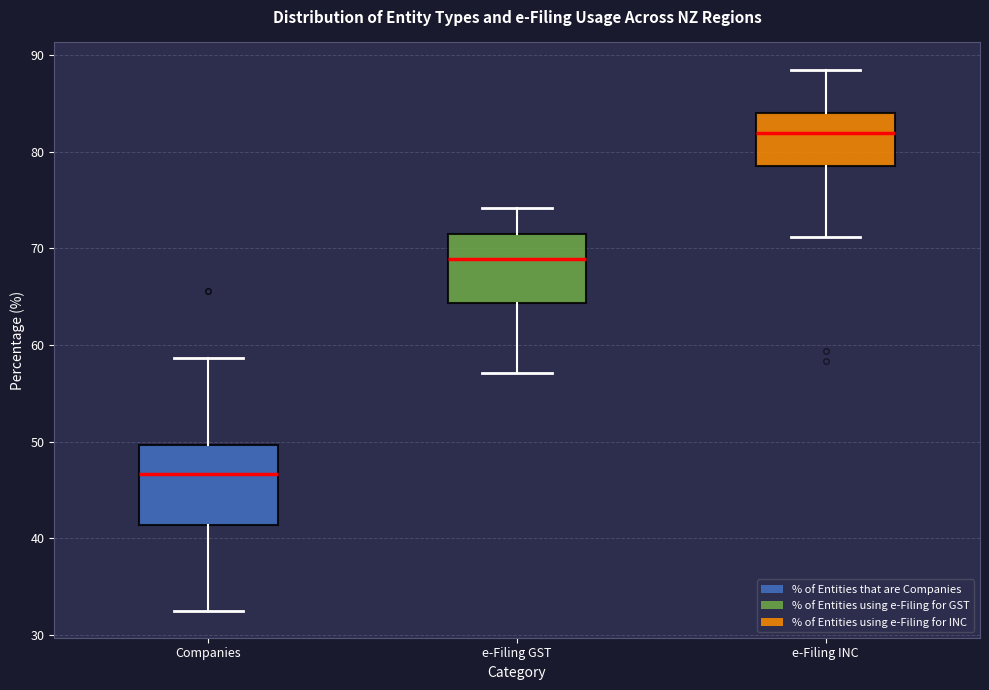

Where is the lower edge of the box for Companies on the y-axis? The values are not printed on the chart, so give them approximately, as read against the axis.

41